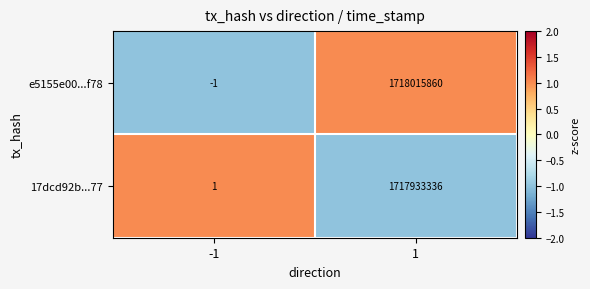

List the series in order of their peak value, lowest first.

17dcd92b...77, e5155e00...f78